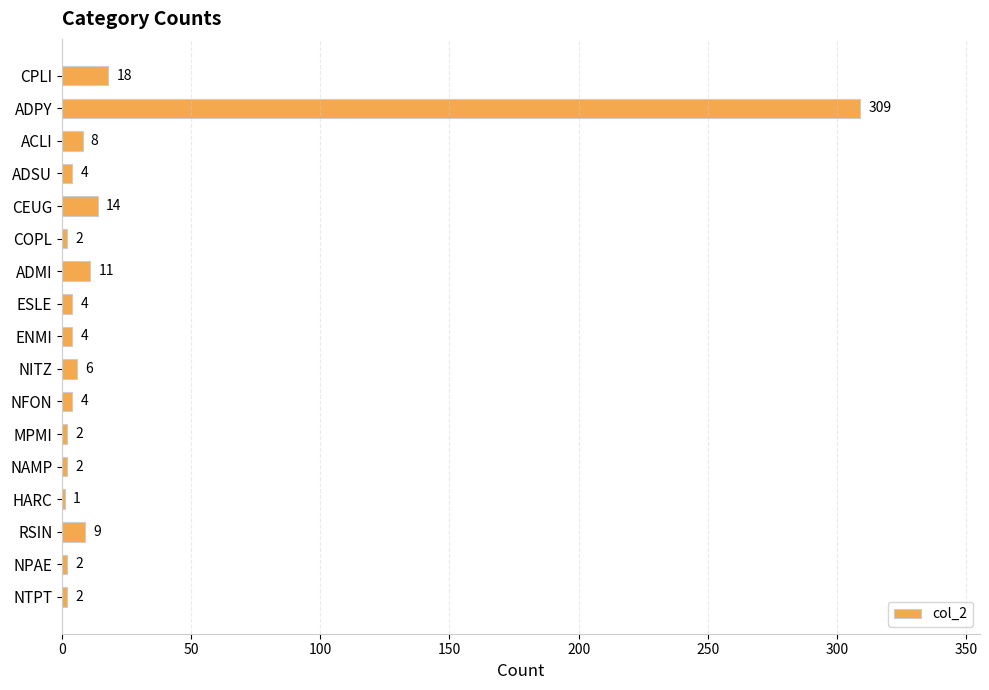

How many data points does each series have?

17